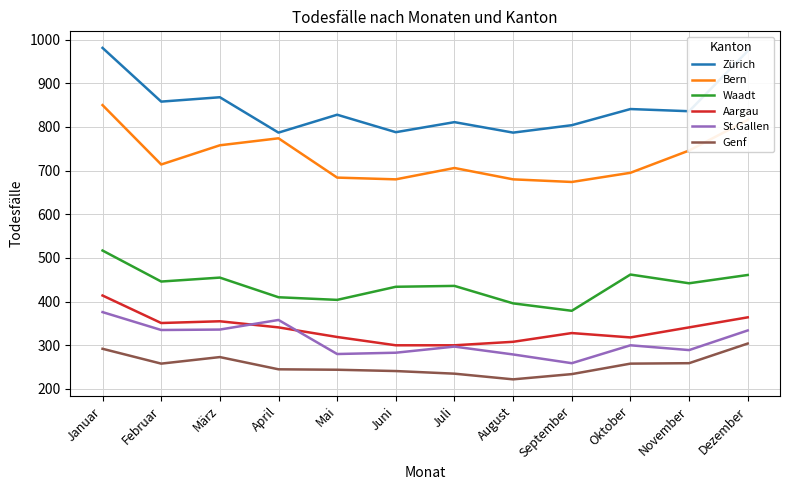

What is the difference between the maximum and minimum values in the Genf series?

82